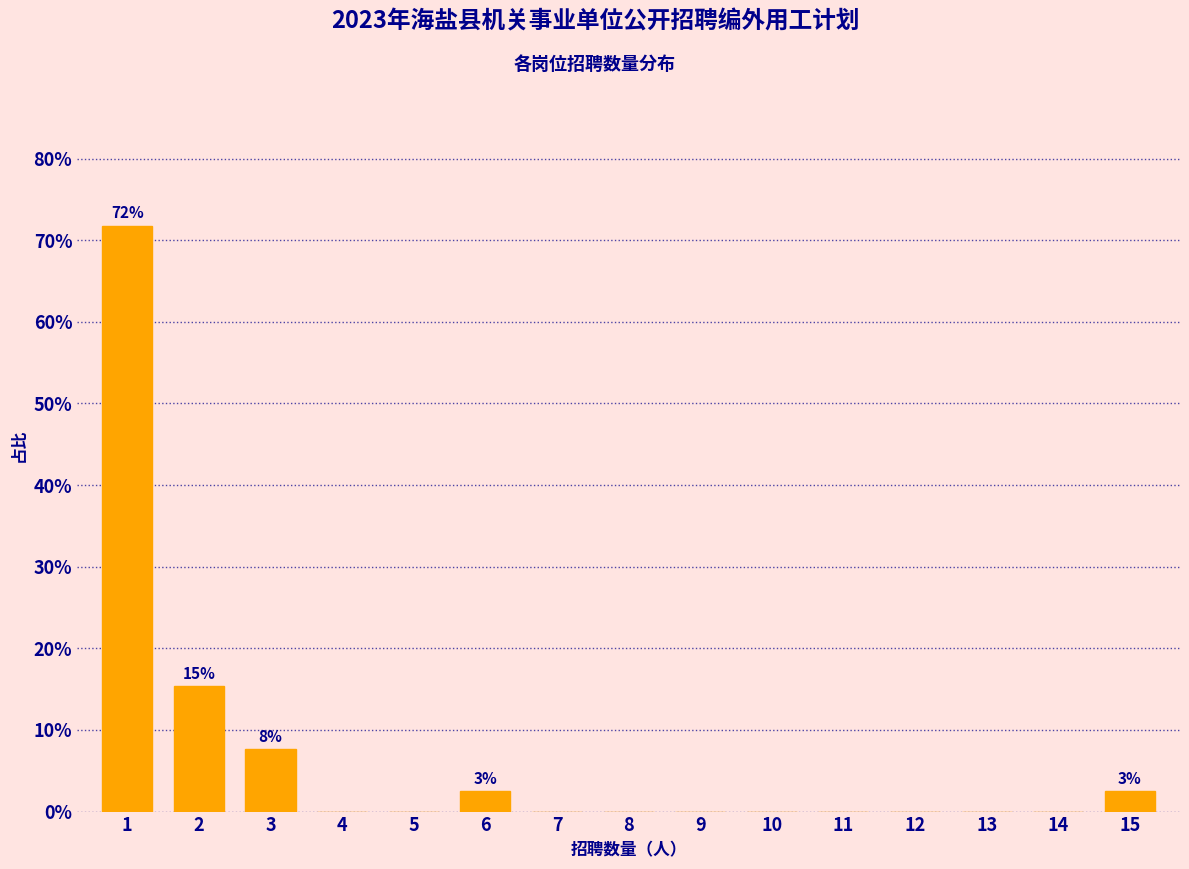

Reading right to left, list all the values displayed in this chart.

15=2.6	14=0.0	13=0.0	12=0.0	11=0.0	10=0.0	9=0.0	8=0.0	7=0.0	6=2.6	5=0.0	4=0.0	3=7.7	2=15.4	1=71.8